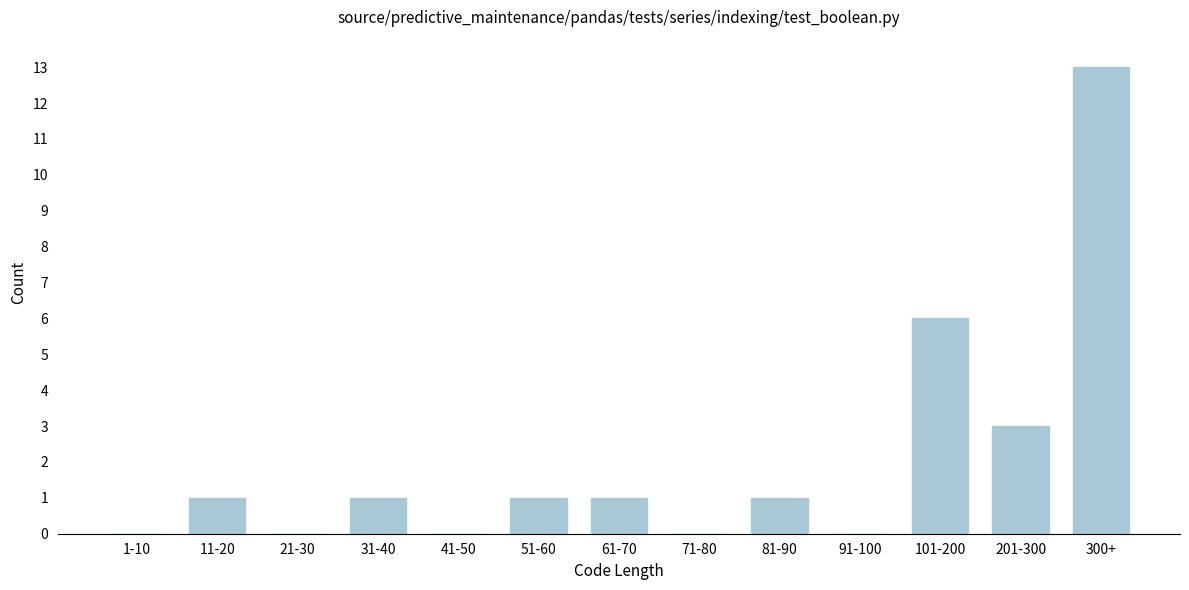

Reading left to right, what are all the values shown in this chart?

1-10=0	11-20=1	21-30=0	31-40=1	41-50=0	51-60=1	61-70=1	71-80=0	81-90=1	91-100=0	101-200=6	201-300=3	300+=13